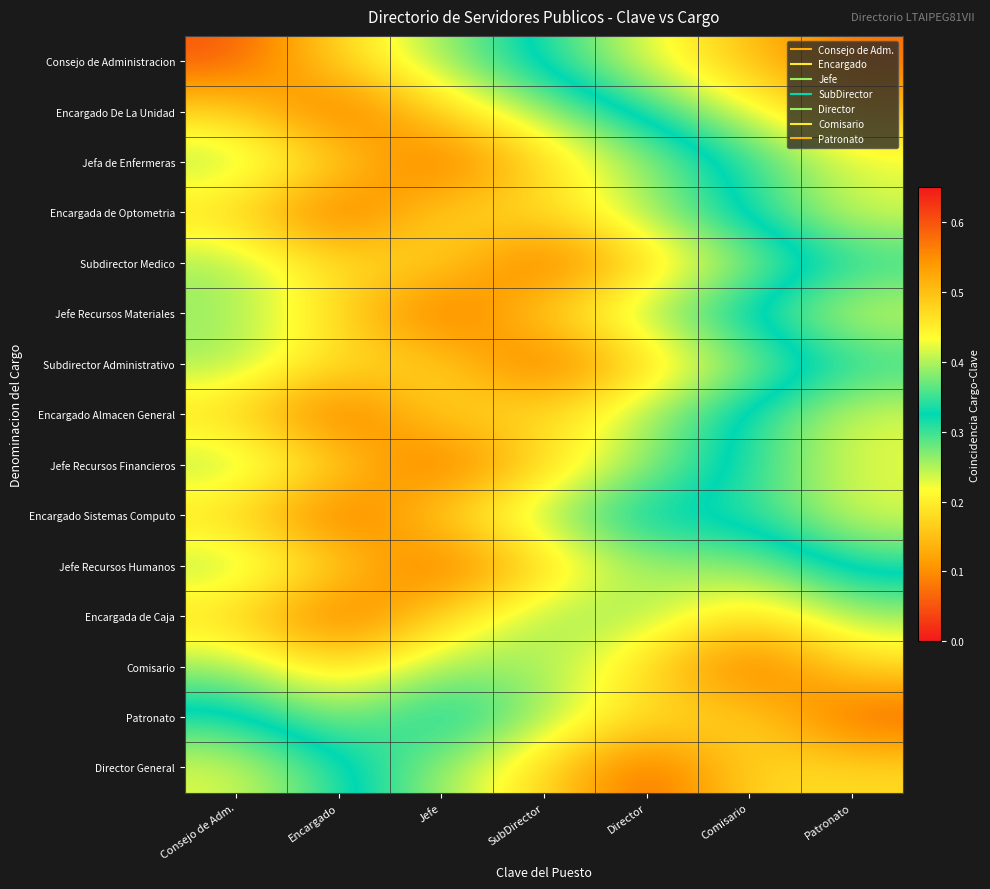

What is the maximum value shown in the chart?

0.6